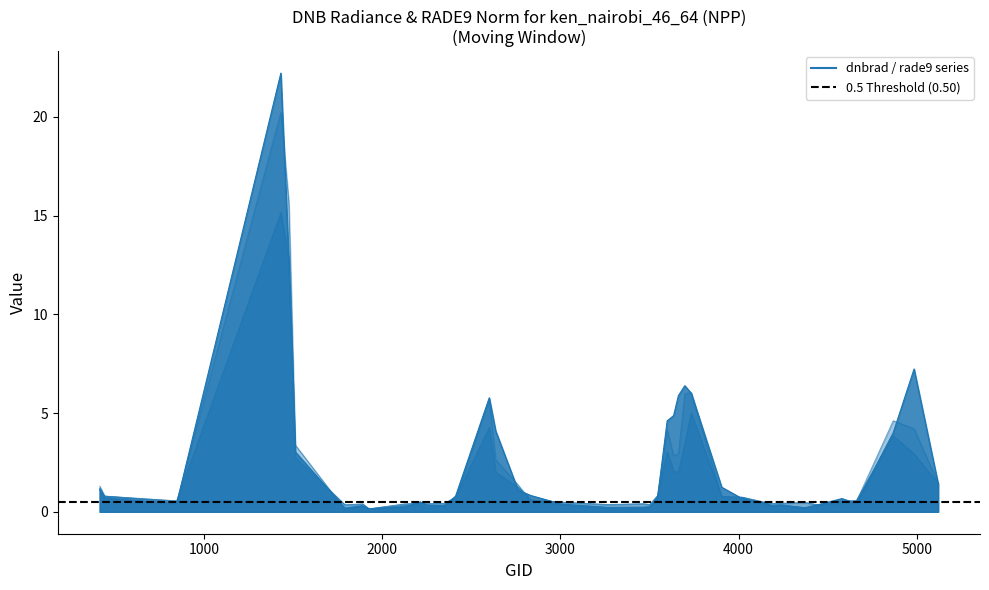

At how many categories does at least one series exceed 9?

2